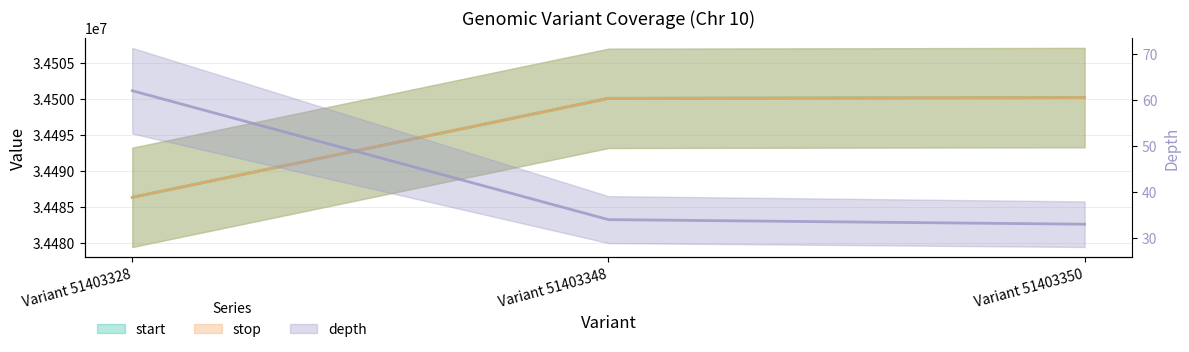

What are all the series names shown in the legend?

start, stop, depth